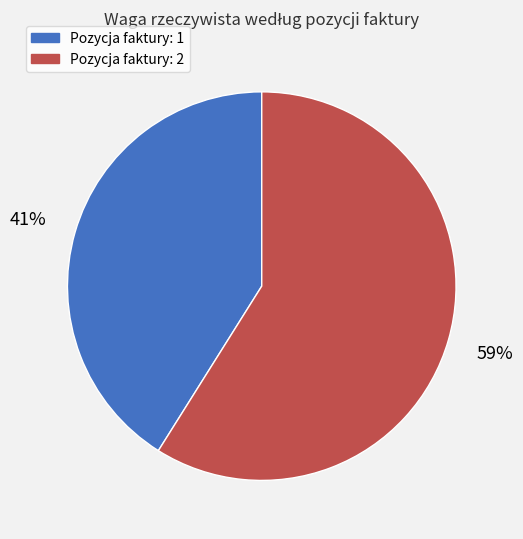

Is there any slice that represents more than half of the pie?

Yes